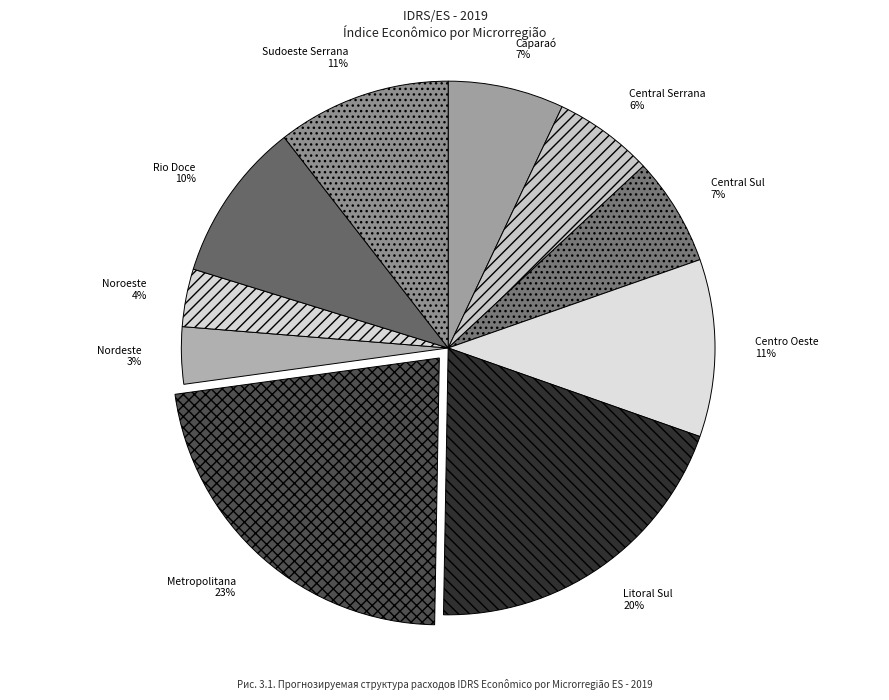

Which slice is the largest?

Metropolitana